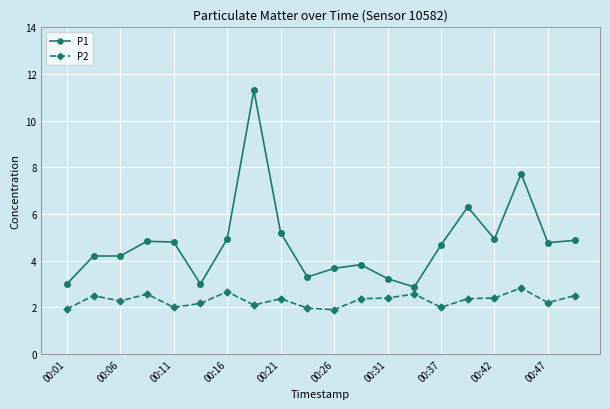

List the series in order of their overall mean, highest first.

P1, P2